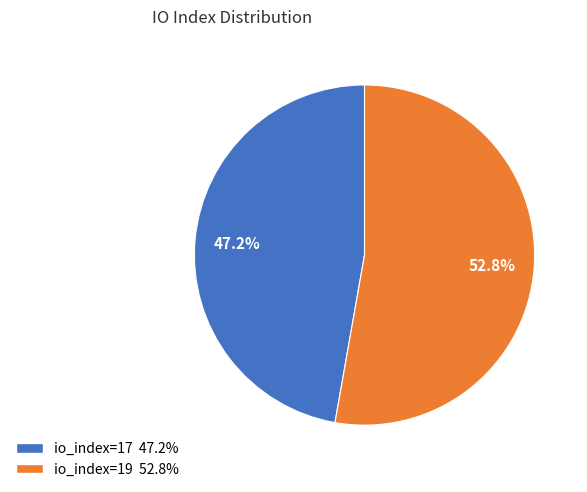

True or false: io_index=17 accounts for 36% of the total.

False